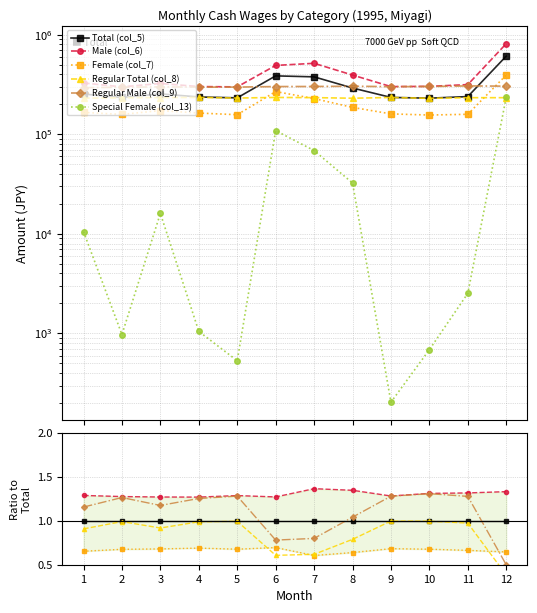

Where is Total (col_5) nearest to the value 1?

1